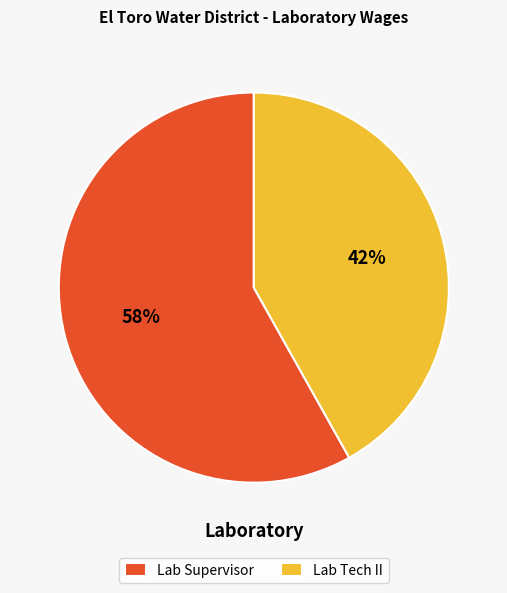

True or false: Lab Tech II accounts for 42% of the total.

True